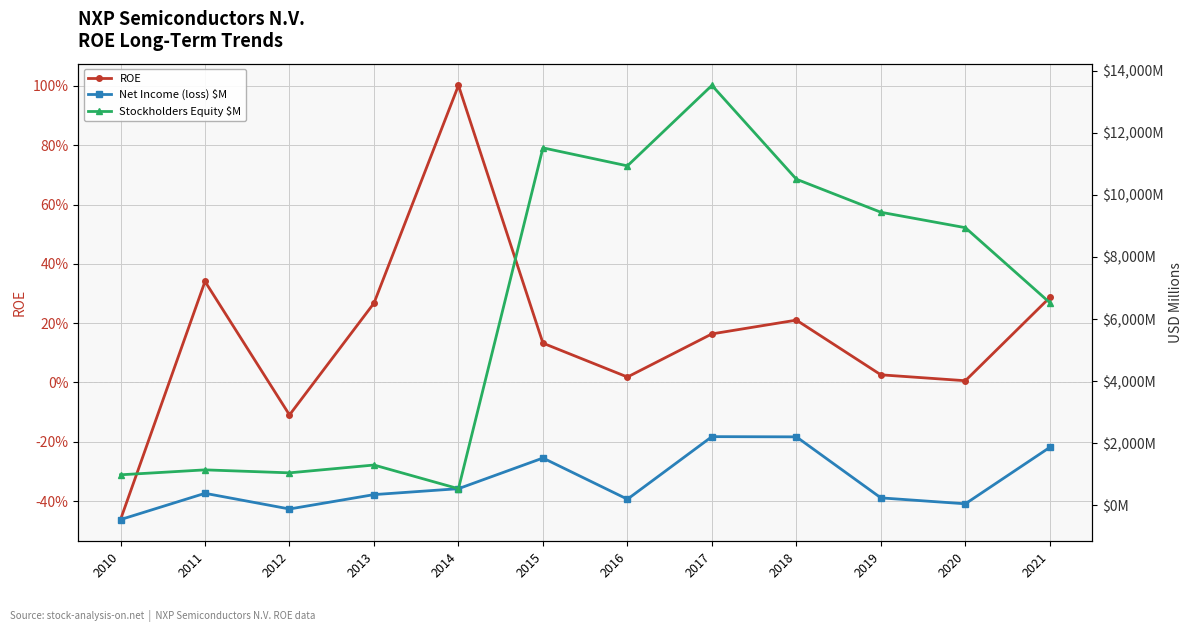

Which series has the largest range (max minus min)?

Stockholders Equity $M